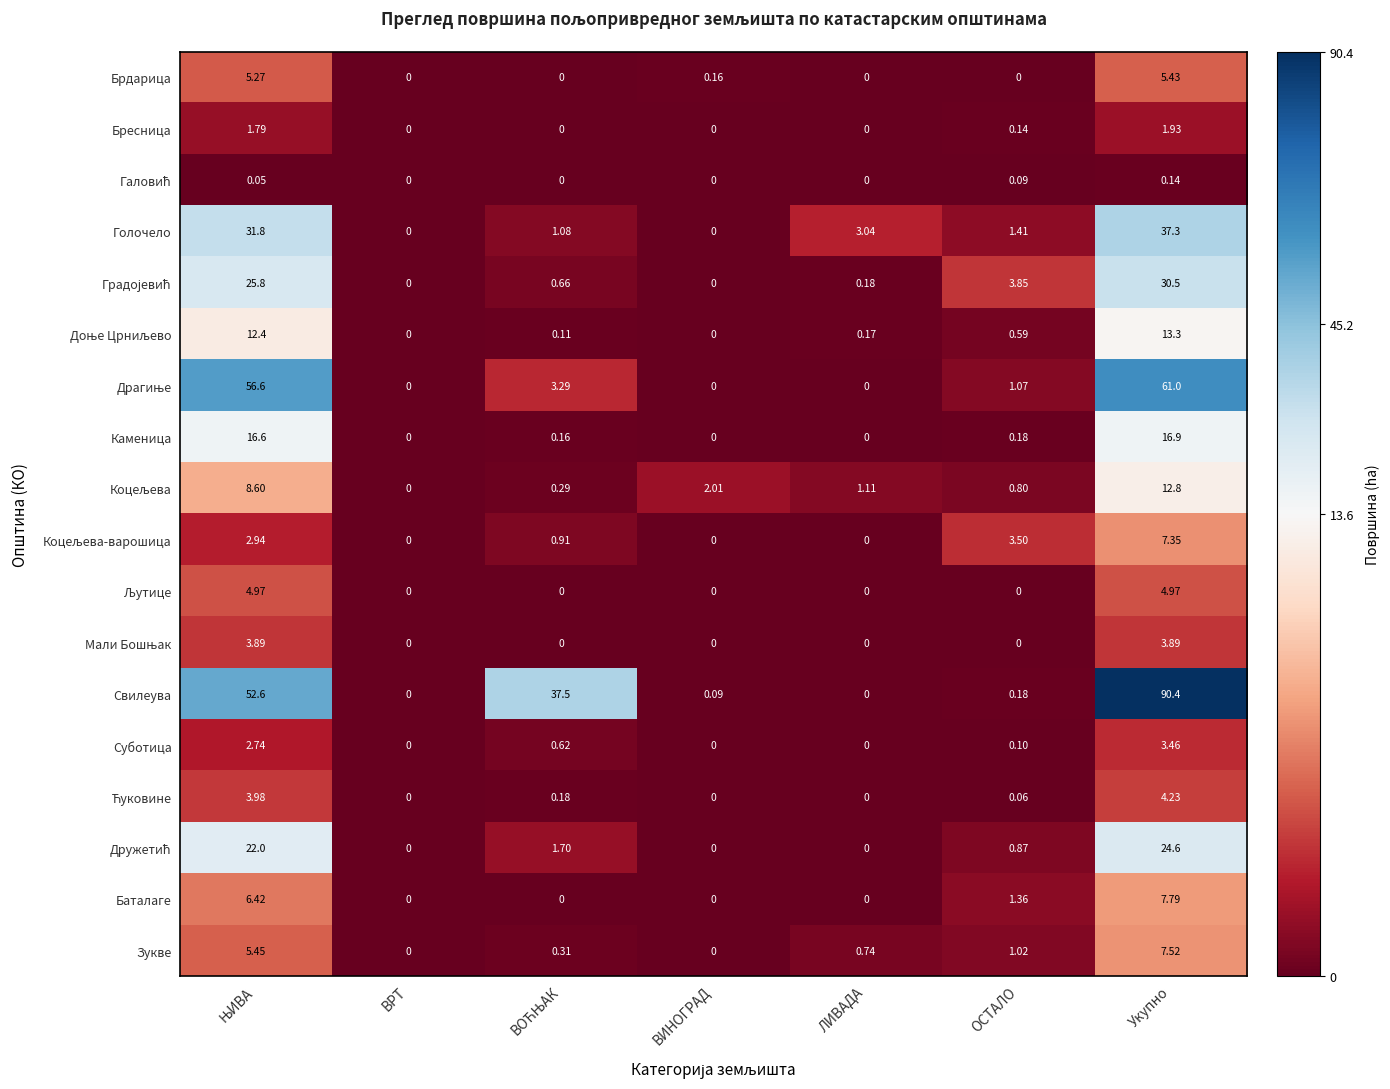

Which category has the highest value across all series?

Укупно